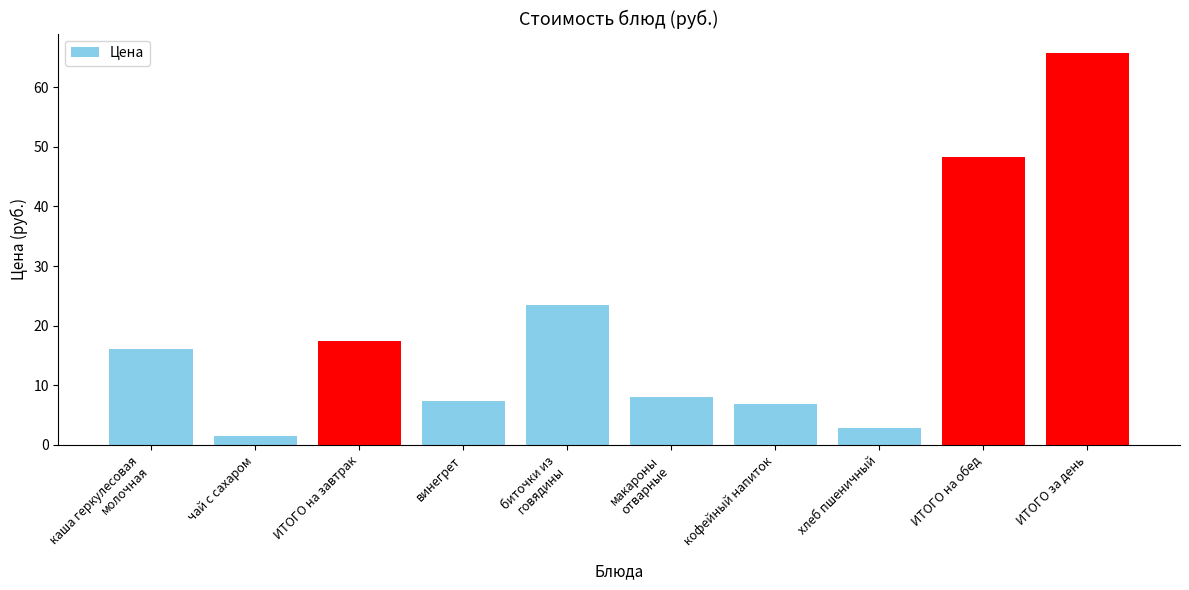

Reading left to right, transcribe all the data shown in this chart.

каша геркулесовая
молочная=16.0	чай с сахаром=1.4	ИТОГО на завтрак=17.4	винегрет=7.3	биточки из
говядины=23.4	макароны
отварные=8.0	кофейный напиток=6.8	хлеб пшеничный=2.8	ИТОГО на обед=48.3	ИТОГО за день=65.7